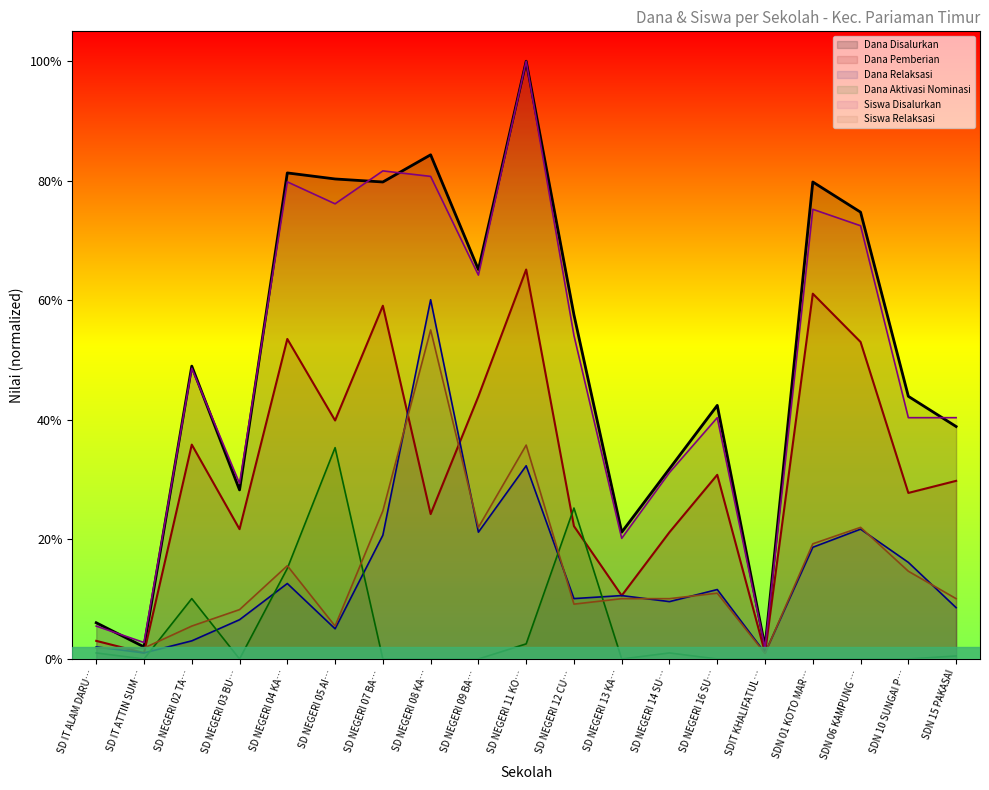

Where is Dana Disalurkan nearest to the value 0?

SD IT ATTIN SUM…